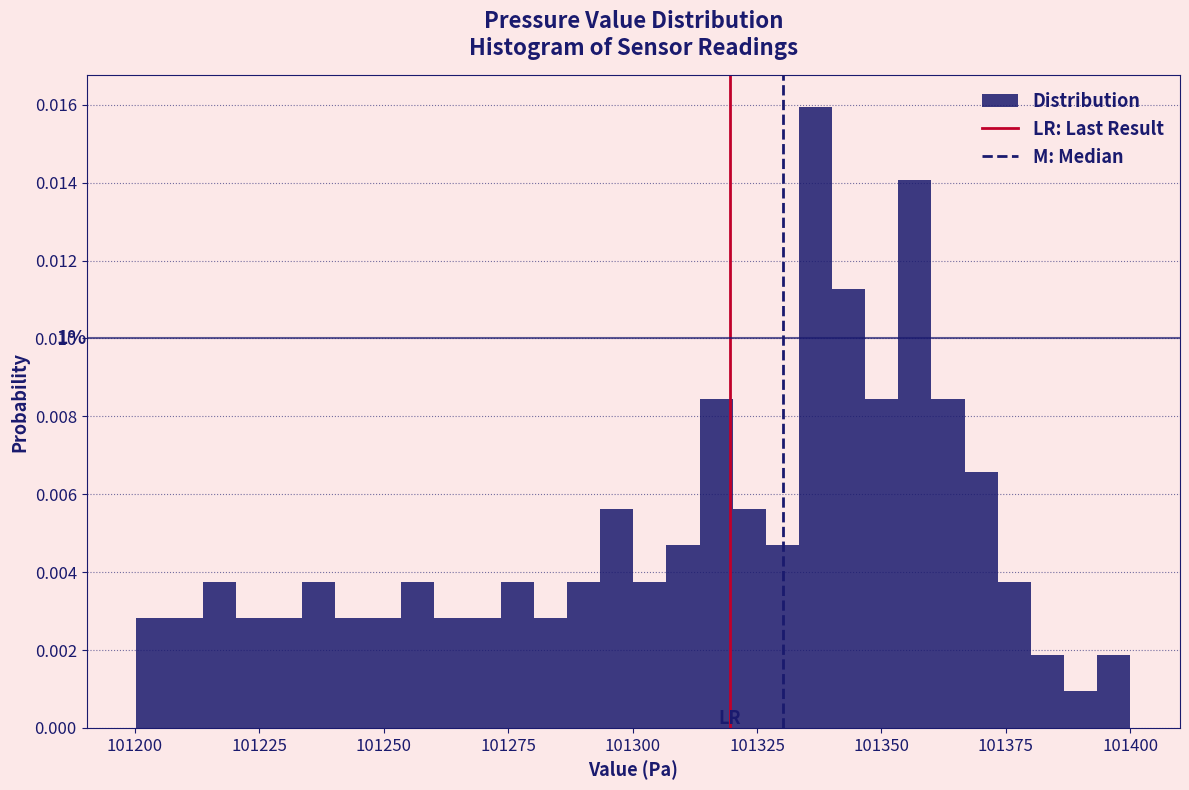

Around what value on the x-axis is the tallest bar? Give the approximate position of its centre, as read against the axis.

101335